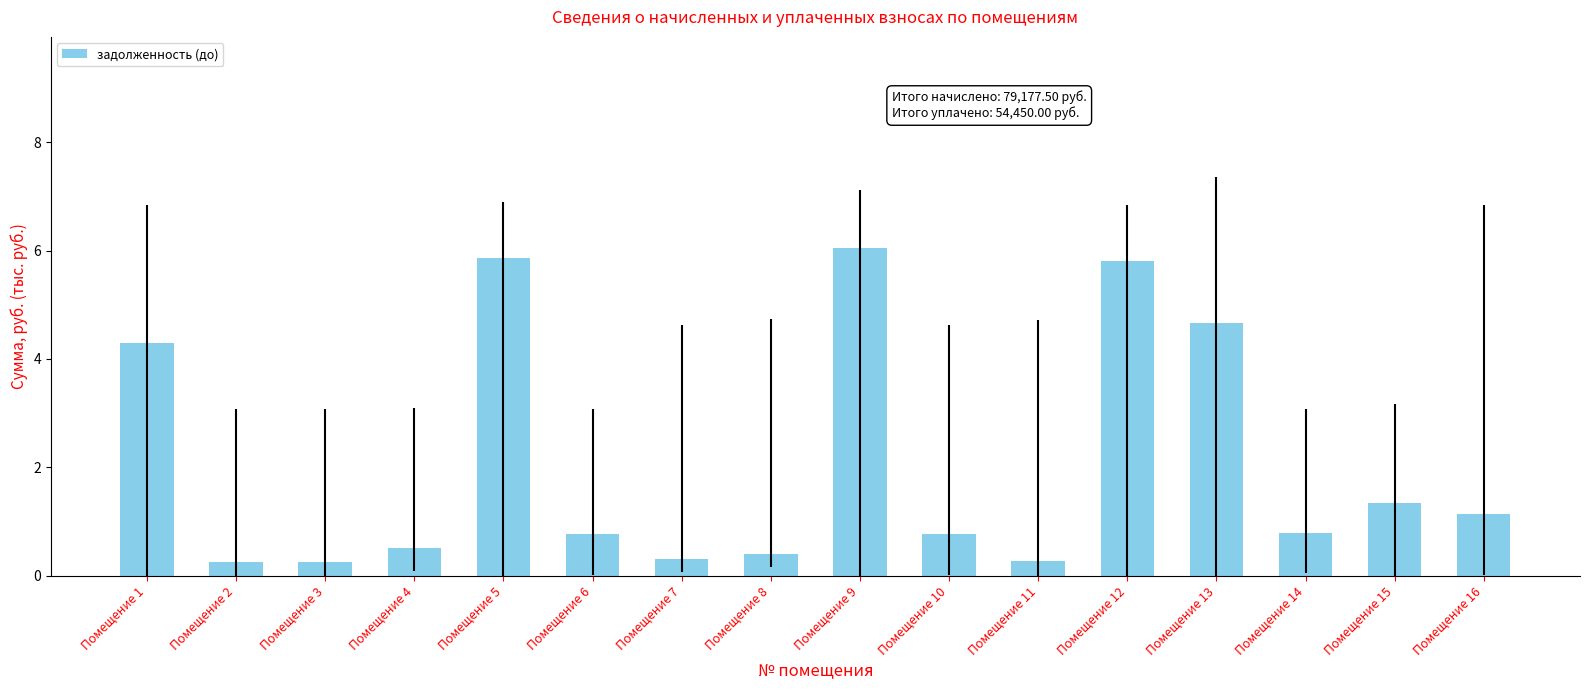

At which label is the value closest to 3?

Помещение 1